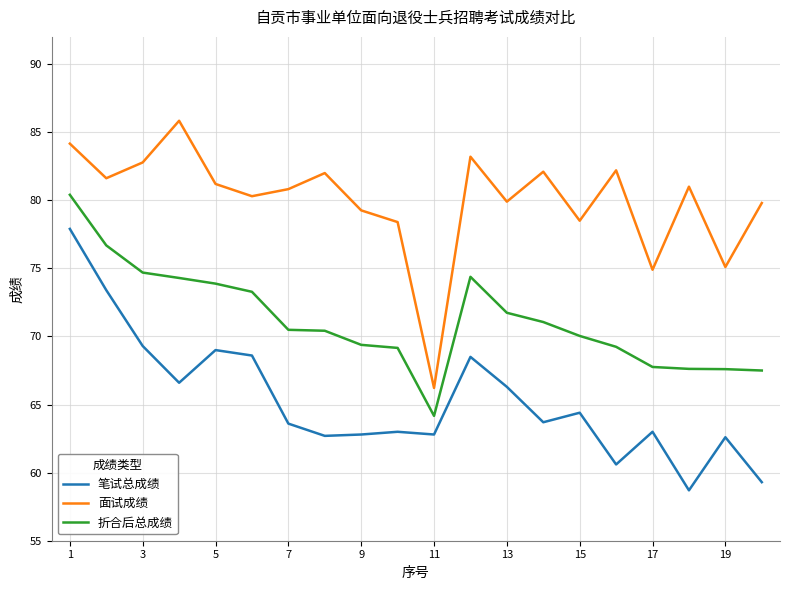

True or false: 面试成绩 and 笔试总成绩 cross at least once.

False